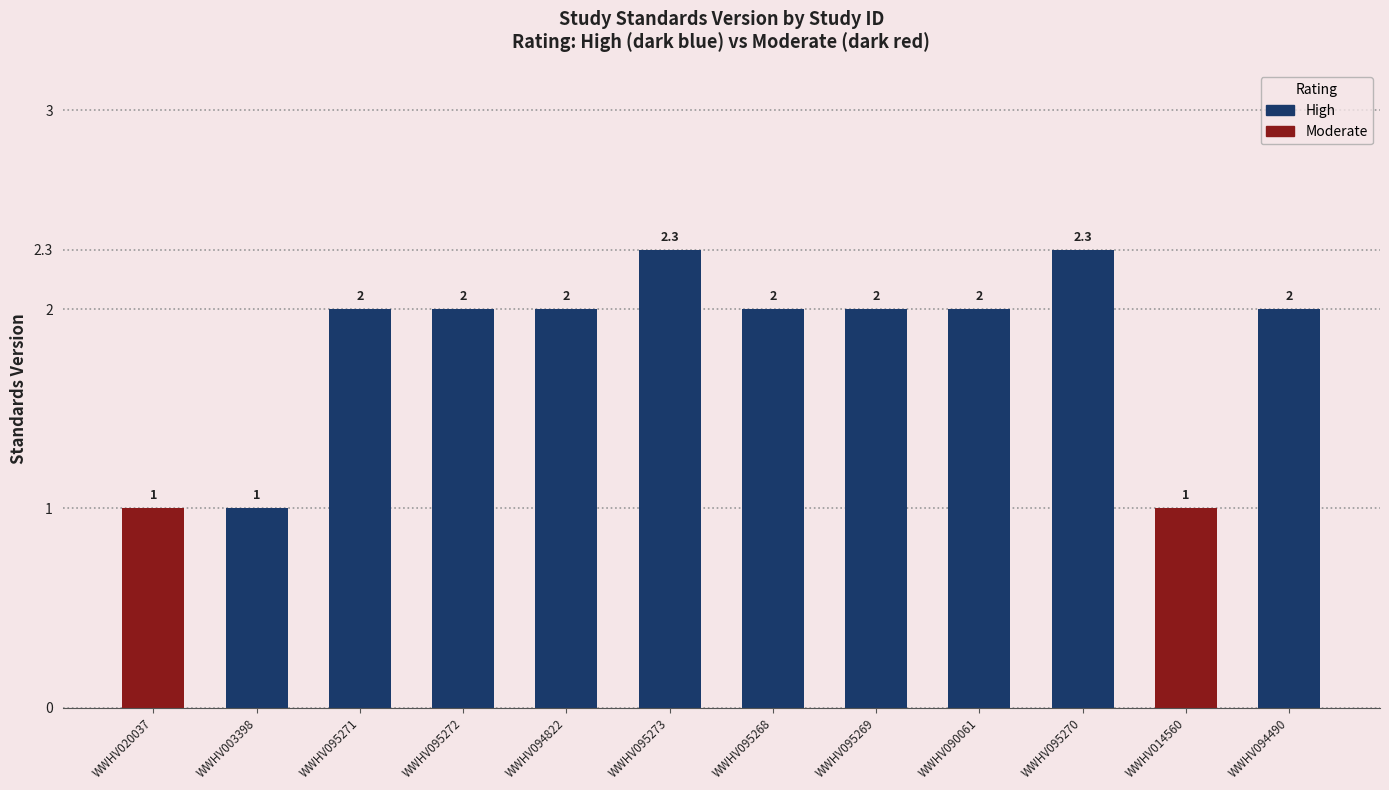

Is it true that the value at WWHV095272 is 2.0?

True